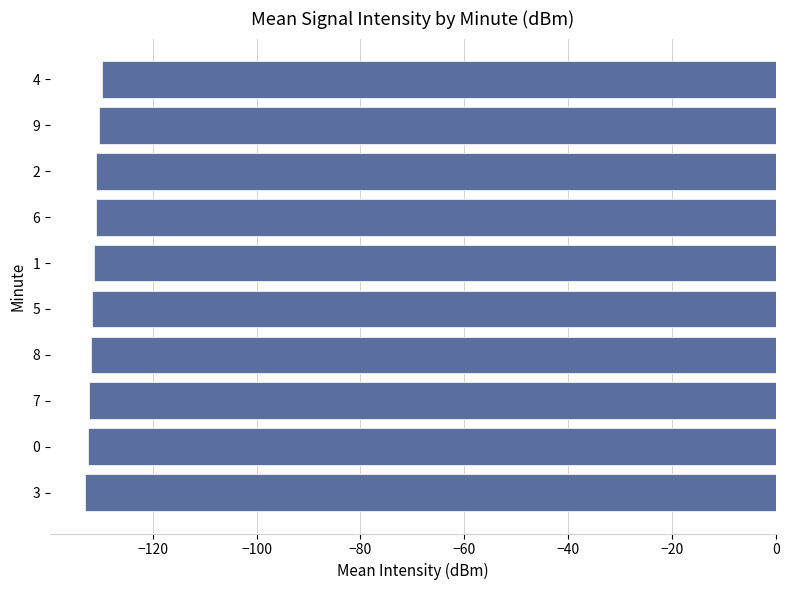

Is it true that the value at 1 is -173.2?

False